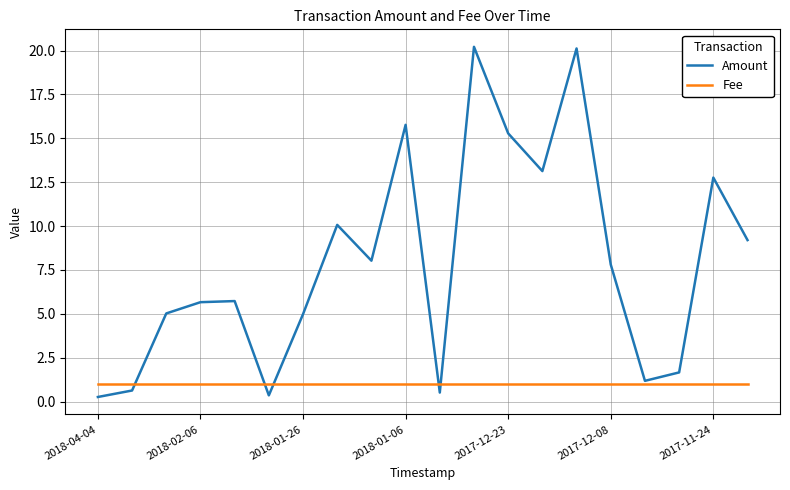

Which series has the widest spread of values?

Amount